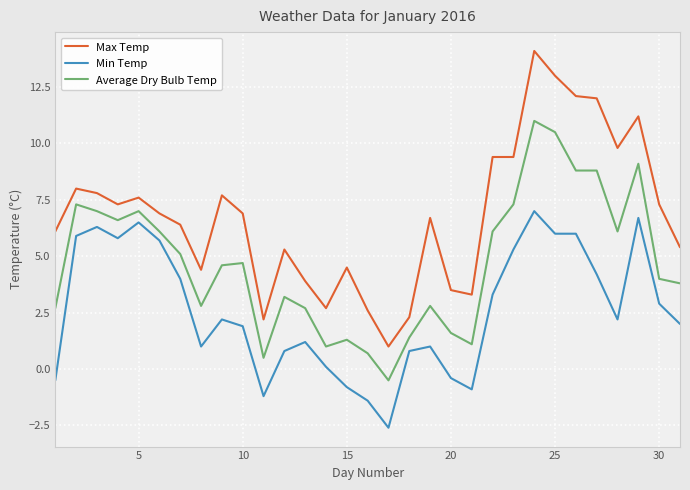

What is the difference between the maximum and minimum values in the Min Temp series?

9.6